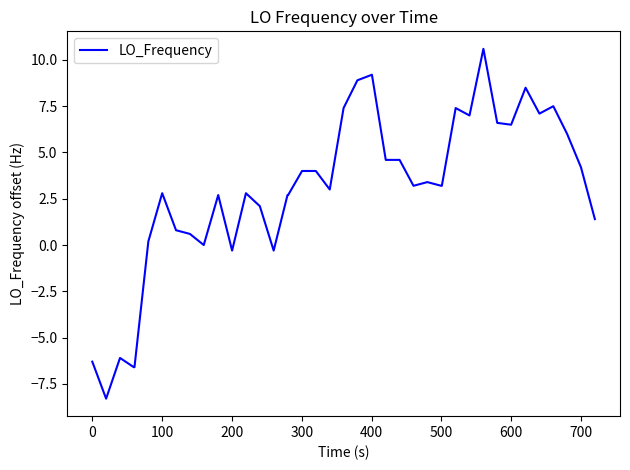

What is the difference between the maximum and minimum values?

18.9